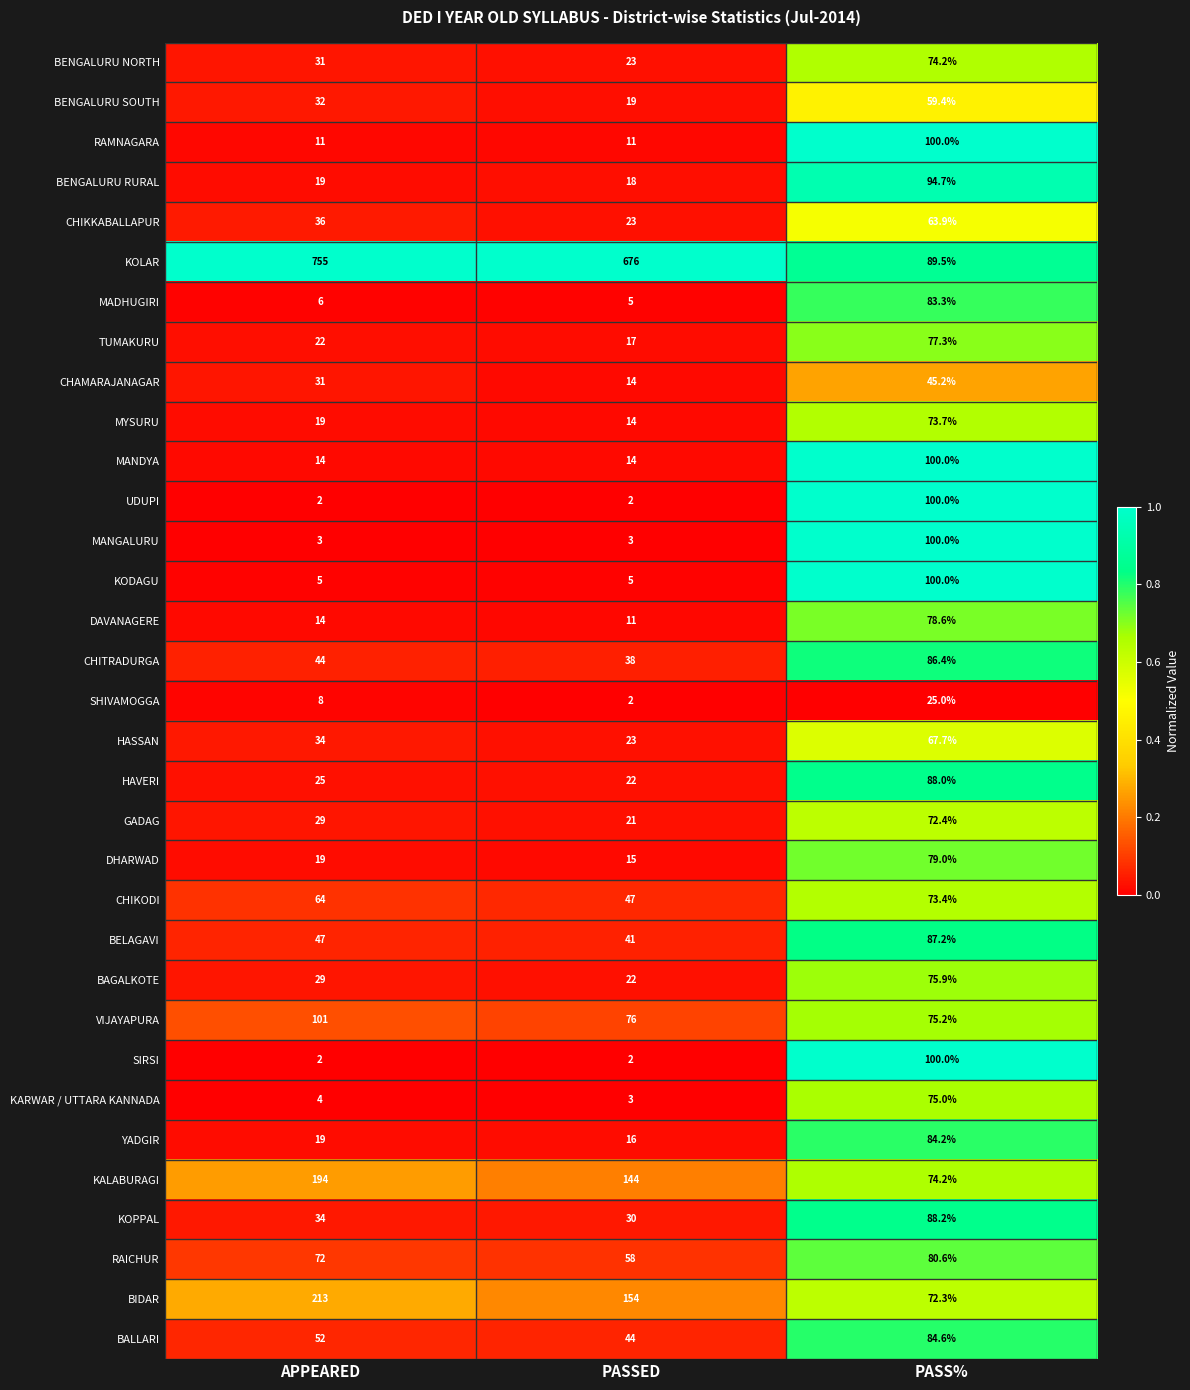

Rank the categories by SHIVAMOGGA value from lowest to highest.

PASSED, APPEARED, PASS%